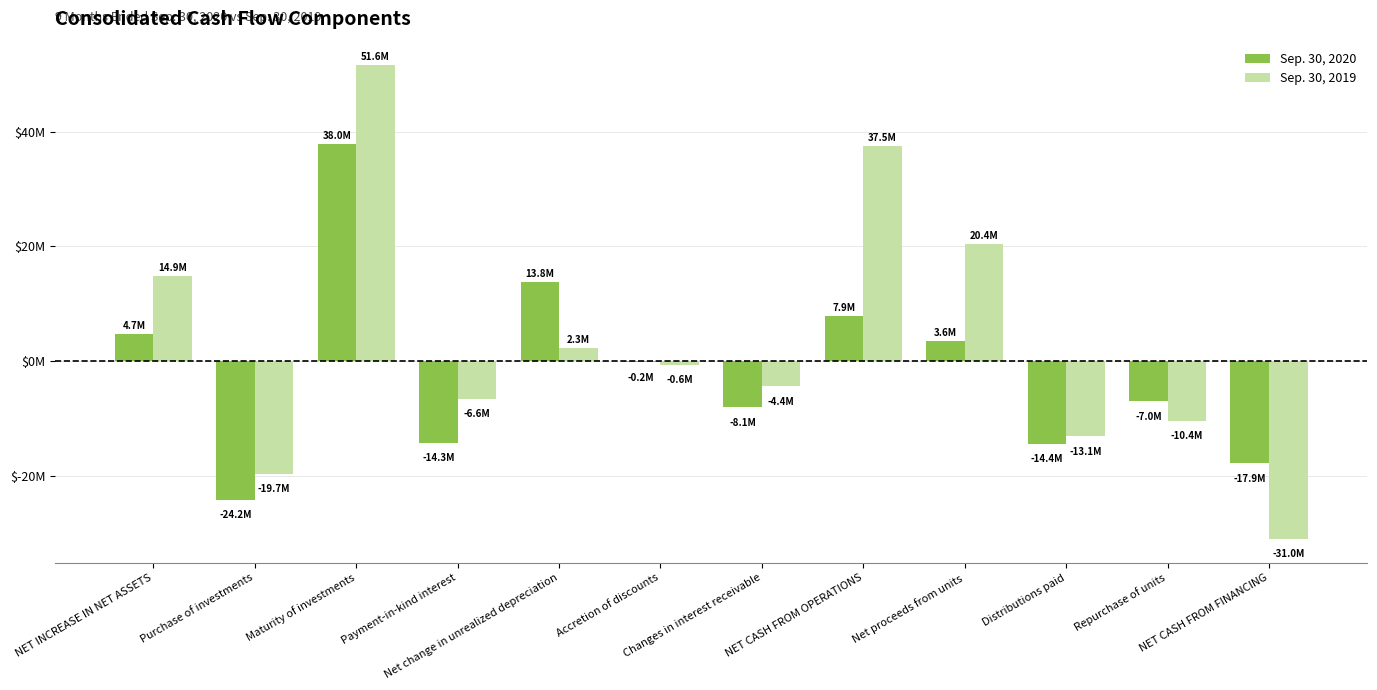

The Sep. 30, 2020 series shows -5645815 at Payment-in-kind interest. True or false?

False